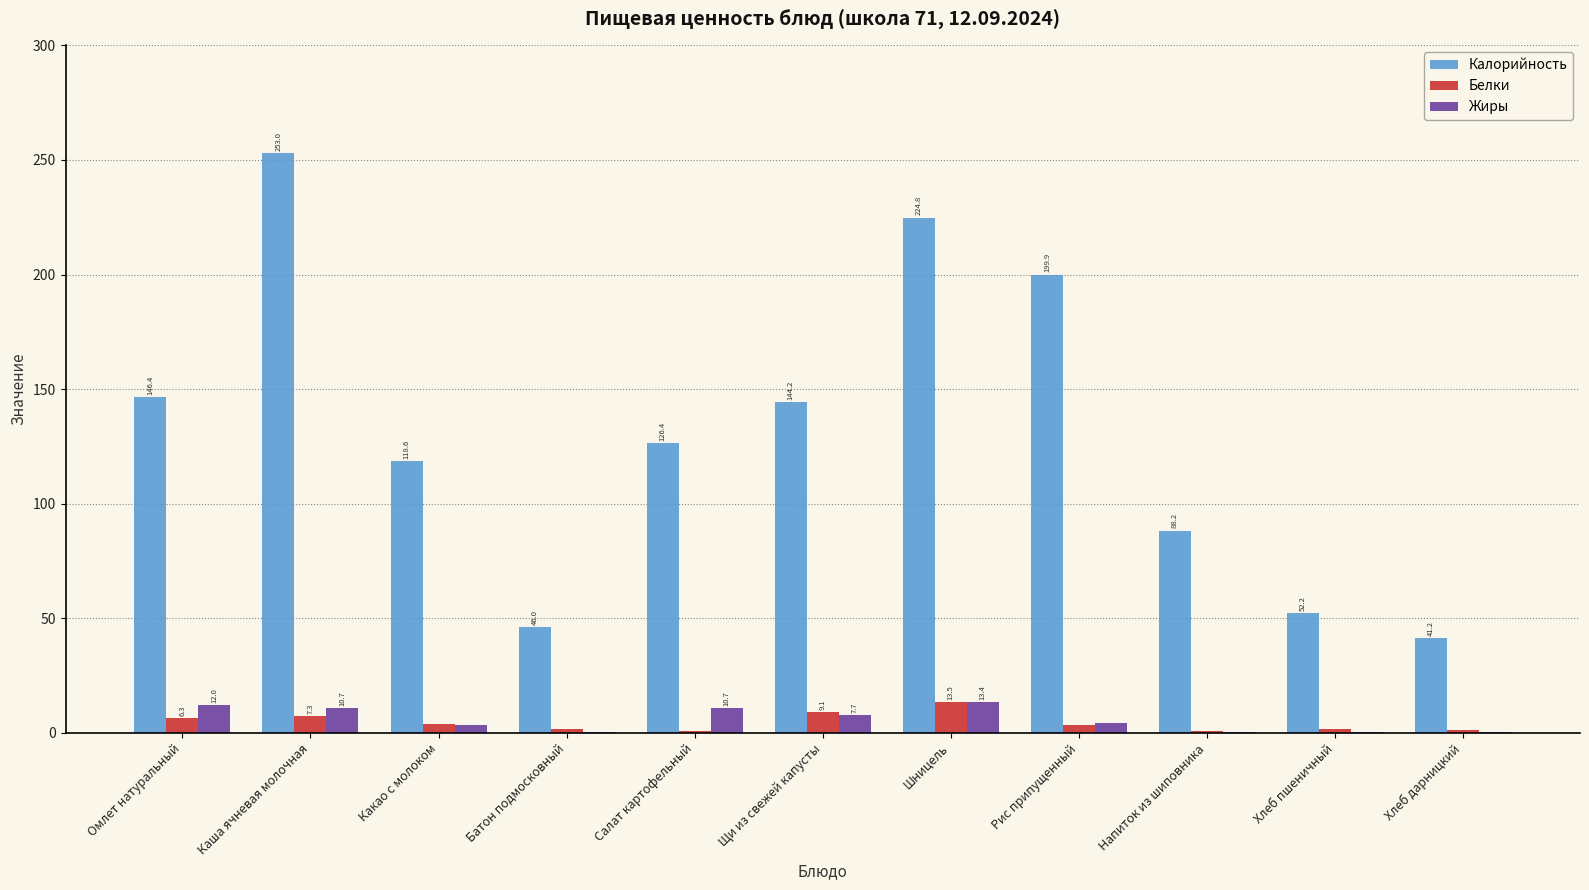

What is the sum of all Калорийность values?

1440.9